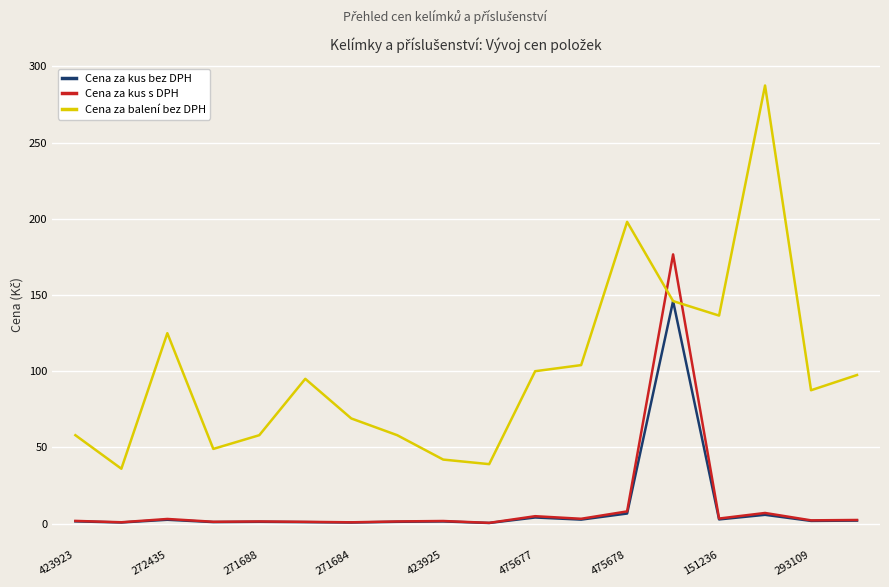

Which series has the largest total across all categories?

Cena za balení bez DPH